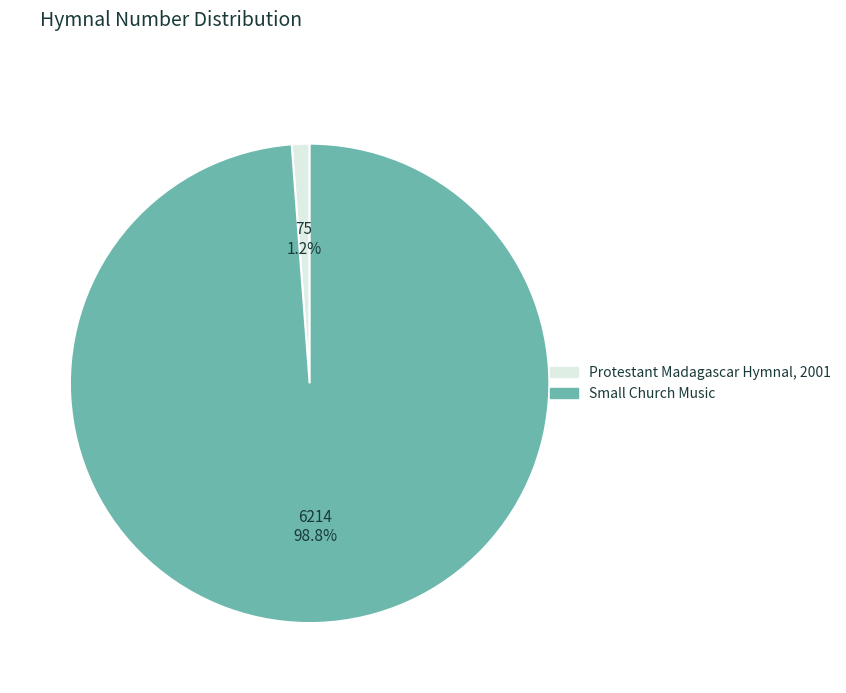

Which slice is the smallest?

Protestant Madagascar Hymnal, 2001